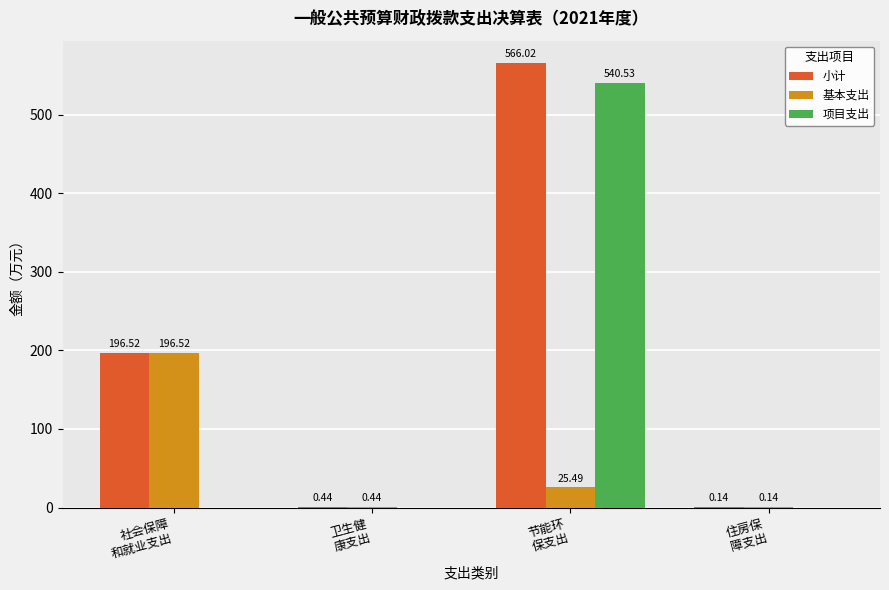

Between 节能环
保支出 and 住房保
障支出, which series saw the biggest shift?

小计